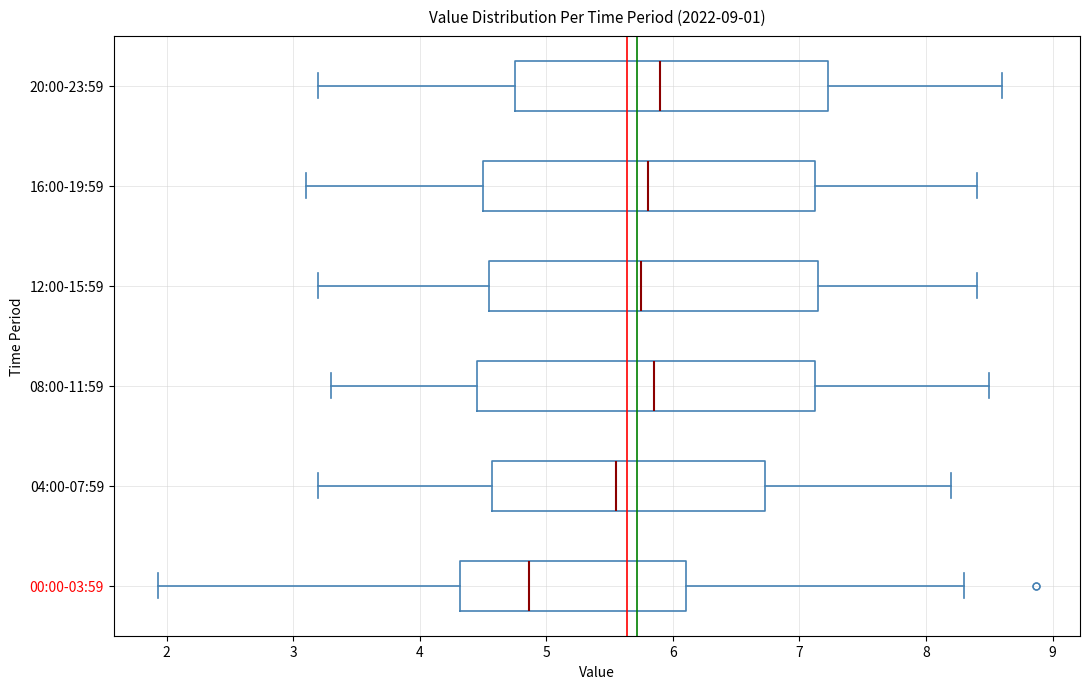

Reading bottom to top, transcribe this box plot: for each box, give where its median line is, the range the box spans, and where its two whiskers end, as read against the x-axis. The values are not printed on the chart, so give them approximately, as read against the axis.

00:00-03:59: median 4.9, box 4.3 to 6.1, whiskers 1.9 to 8.3
04:00-07:59: median 5.6, box 4.6 to 6.7, whiskers 3.2 to 8.2
08:00-11:59: median 5.9, box 4.5 to 7.1, whiskers 3.3 to 8.5
12:00-15:59: median 5.8, box 4.6 to 7.2, whiskers 3.2 to 8.4
16:00-19:59: median 5.8, box 4.5 to 7.1, whiskers 3.1 to 8.4
20:00-23:59: median 5.9, box 4.8 to 7.2, whiskers 3.2 to 8.6